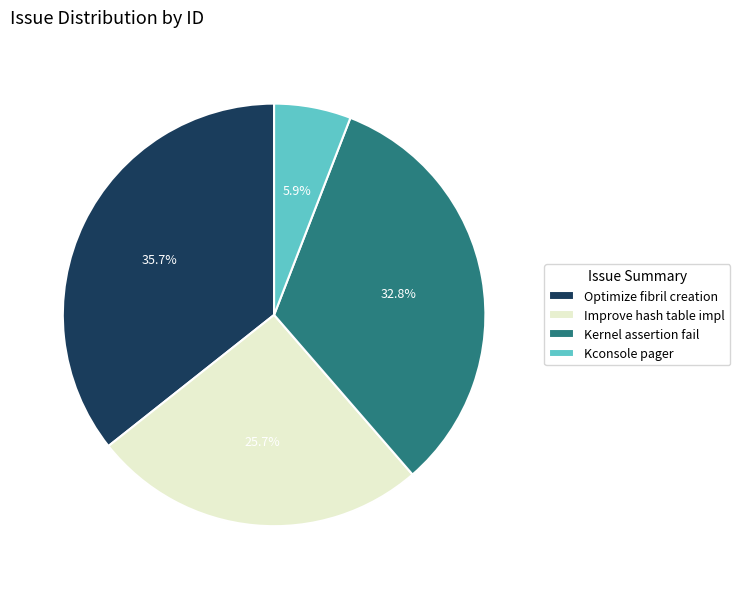

To the nearest percent, what is the difference between the largest and smallest slice percentages?

30%